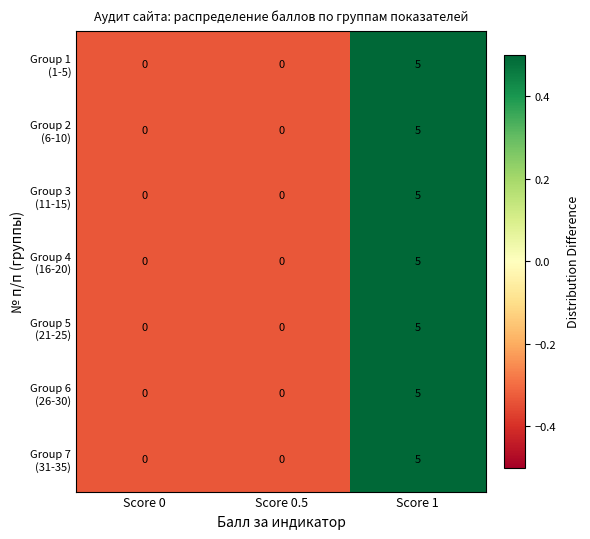

At which category is the sum across all series the highest?

Score 1